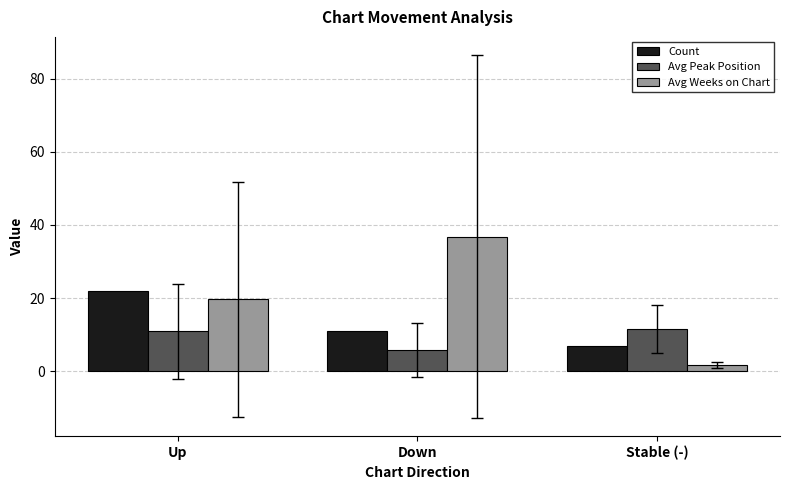

How many bars are there in total?

9